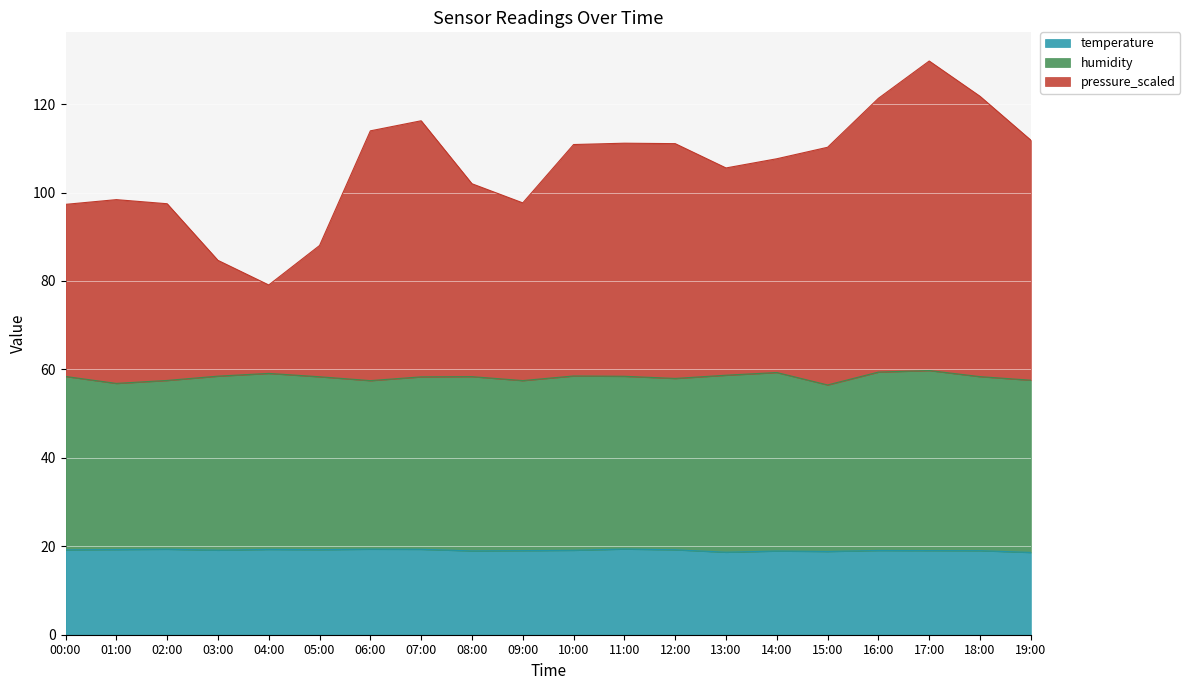

What is the total value across all series at 18:00?

121.8